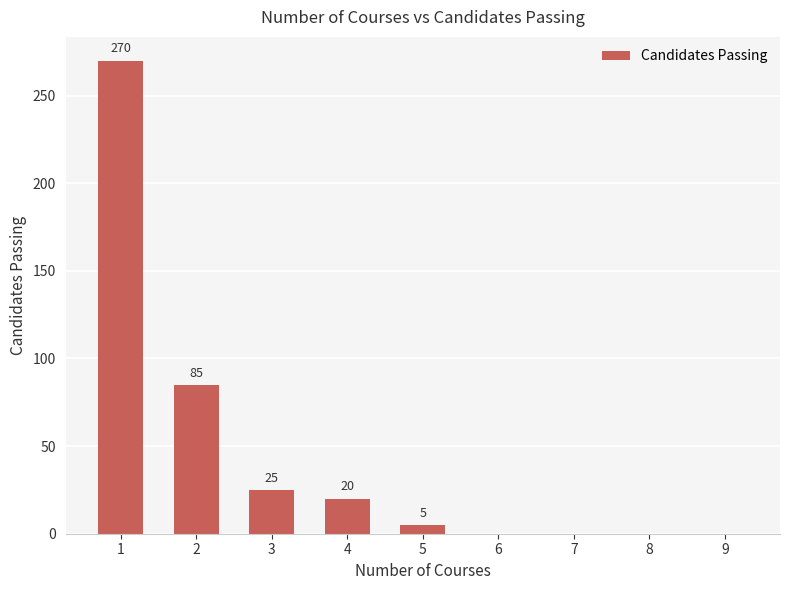

What is the average value?

45